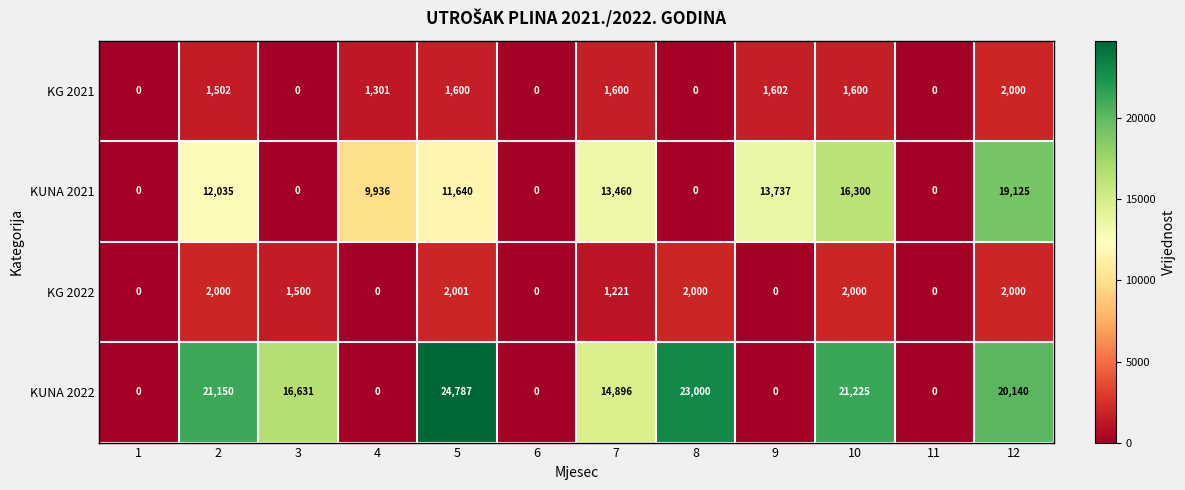

Where is KG 2021 nearest to the value 1000?

4